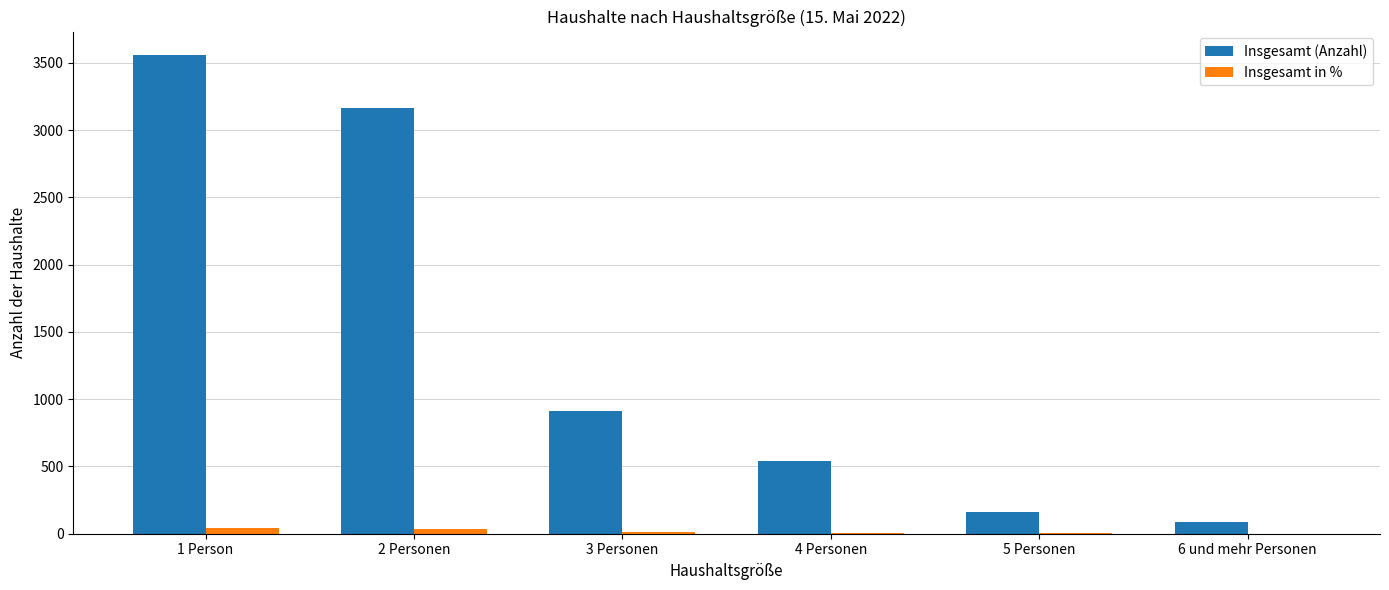

What is the sum of all Insgesamt (Anzahl) values?

8424.0